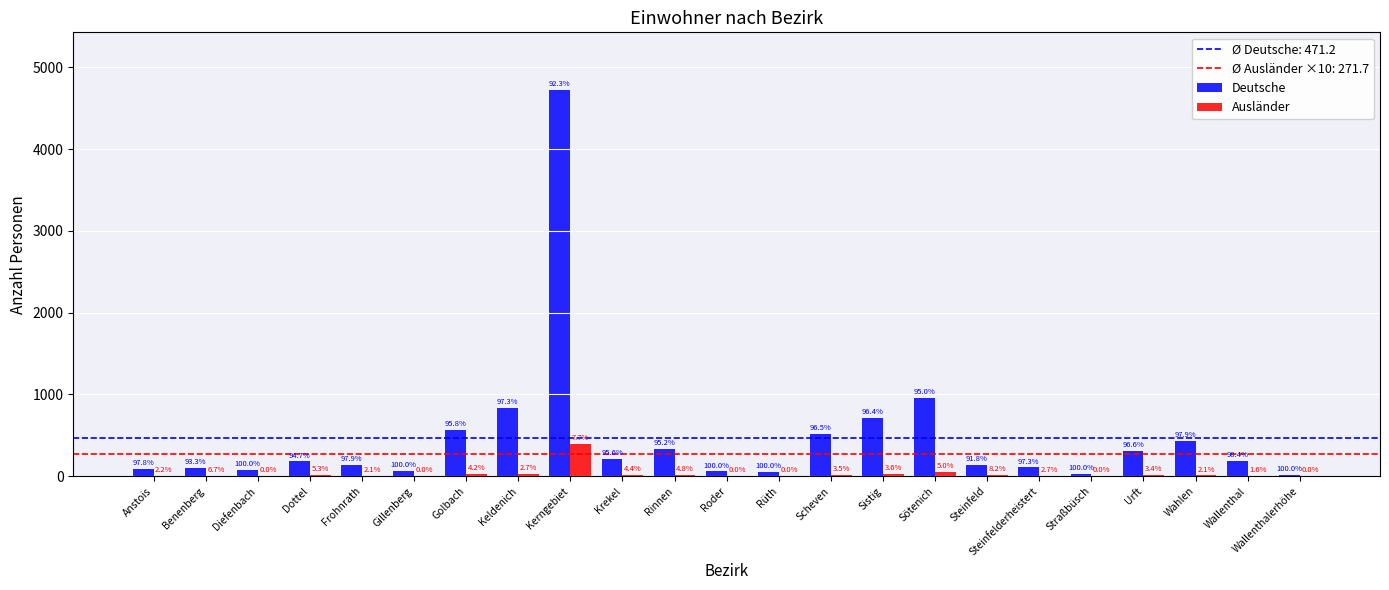

Rank the series by their maximum value, from lowest to highest.

Ausländer, Deutsche